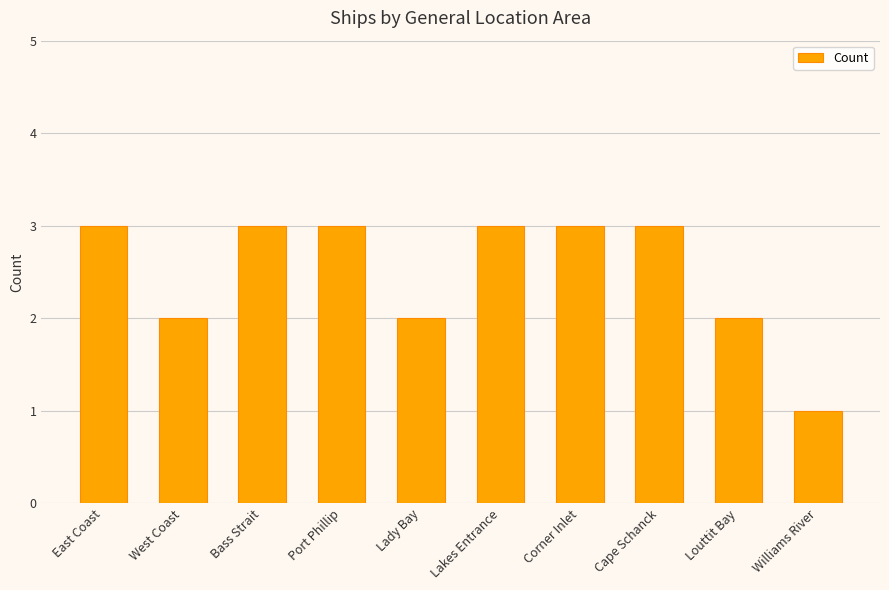

Between West Coast and Bass Strait, which is larger?

Bass Strait